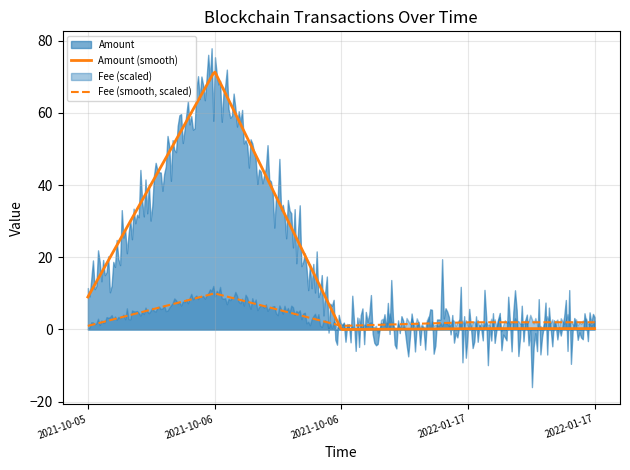

Is the value of Amount at 2021-10-06 08:24:00 greater than the value of Fee at 2022-01-17 20:03:00?

Yes